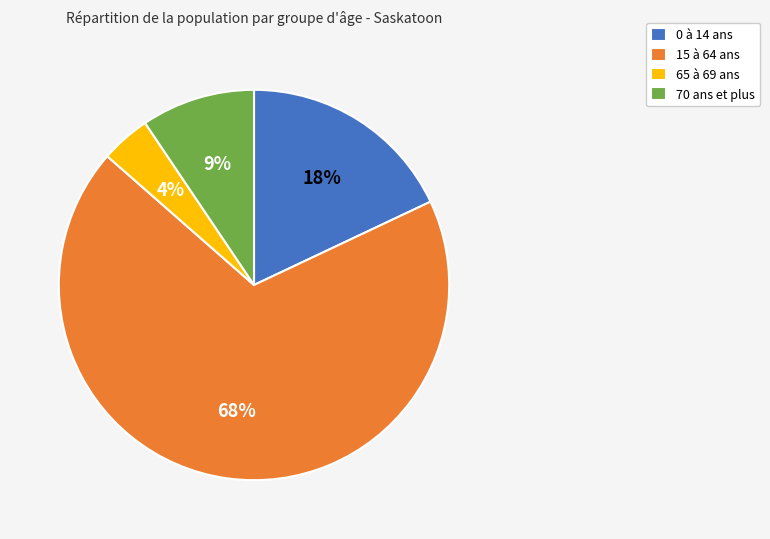

How many segments does this pie chart have?

4